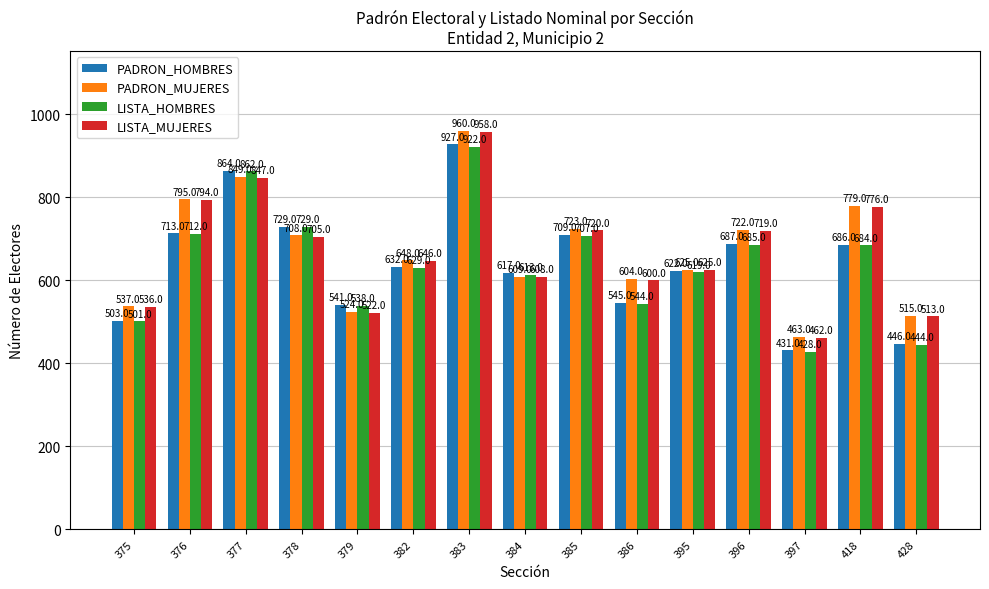

At 385, list the series in order from largest to smallest.

PADRON_MUJERES, LISTA_MUJERES, PADRON_HOMBRES, LISTA_HOMBRES